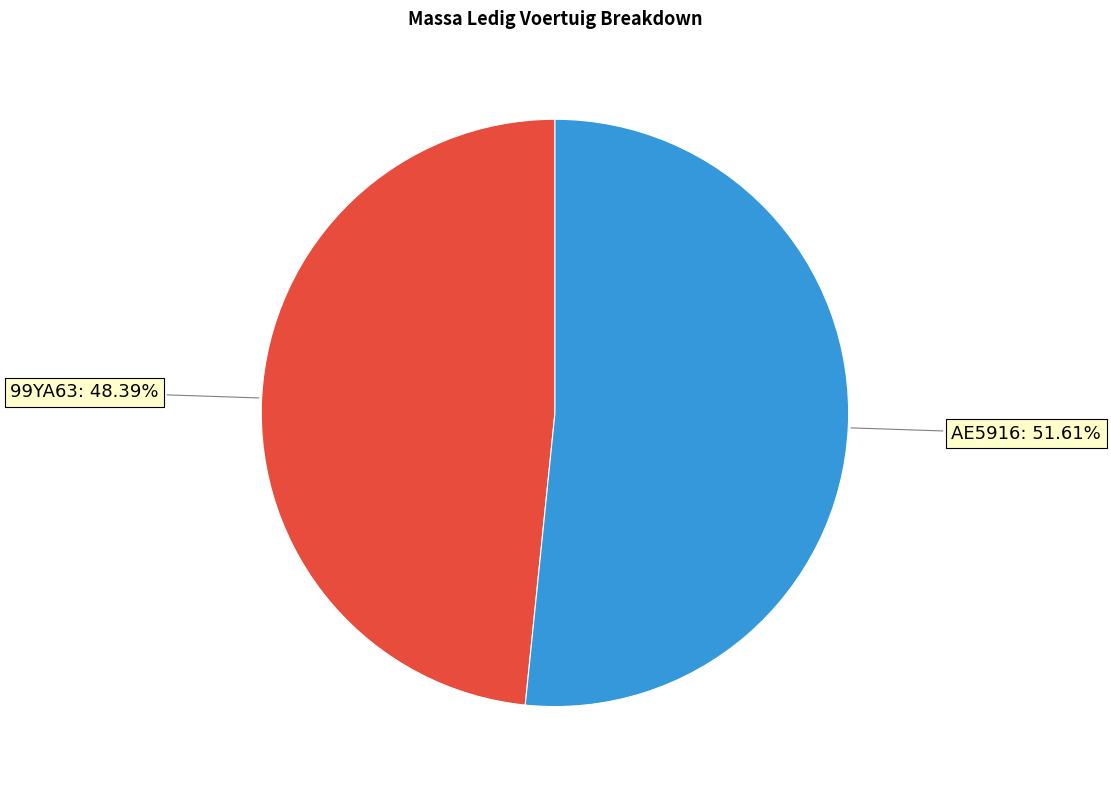

The AE5916 slice represents 43% of the pie. True or false?

False